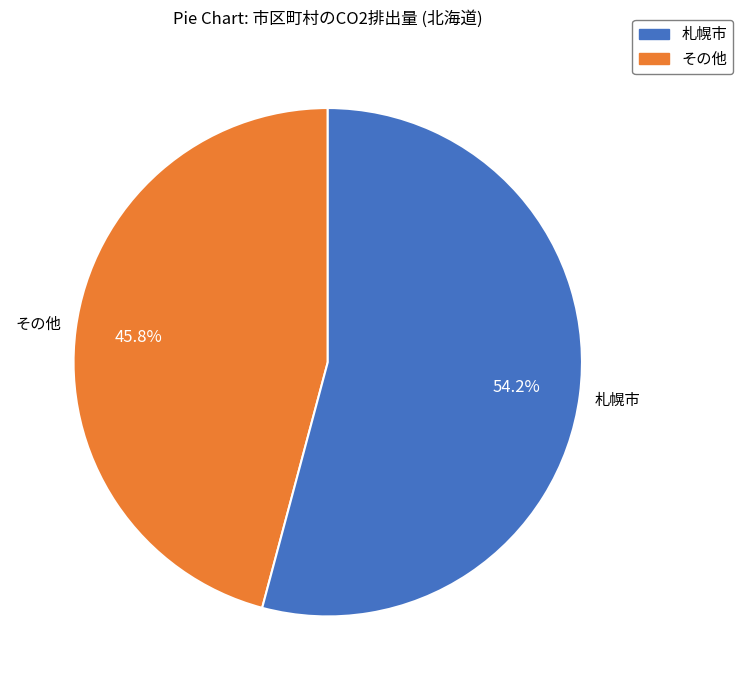

Which has a higher value, 札幌市 or その他?

札幌市